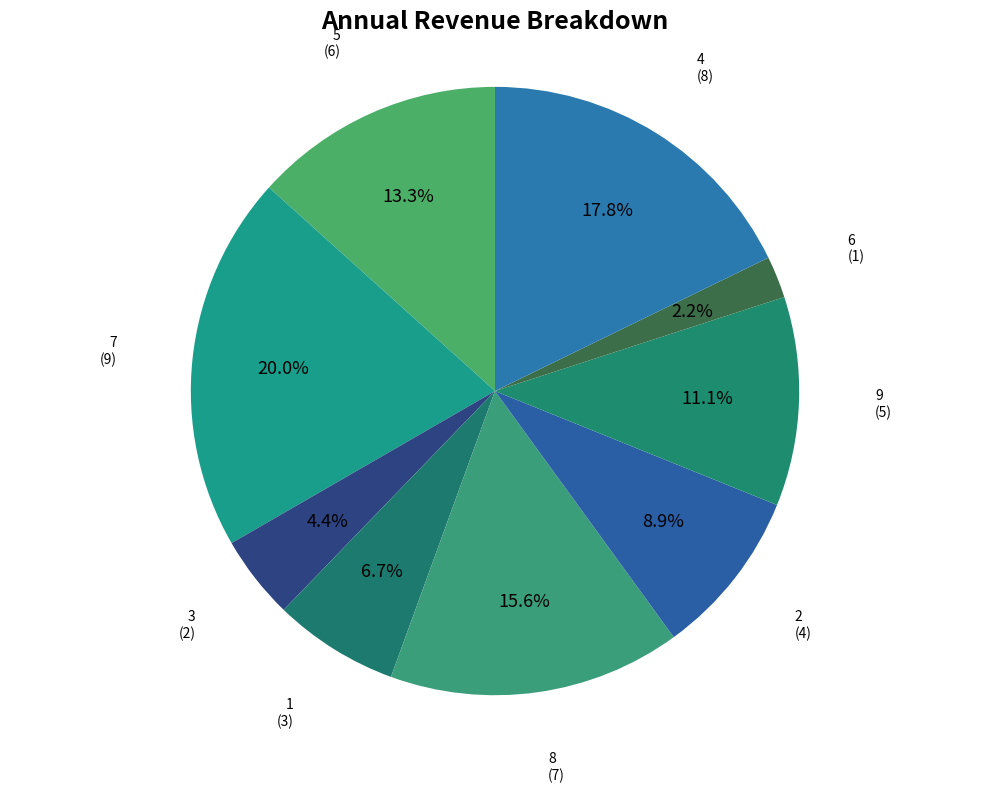

Combined, what portion of the pie is 9 and 6?

13.3%